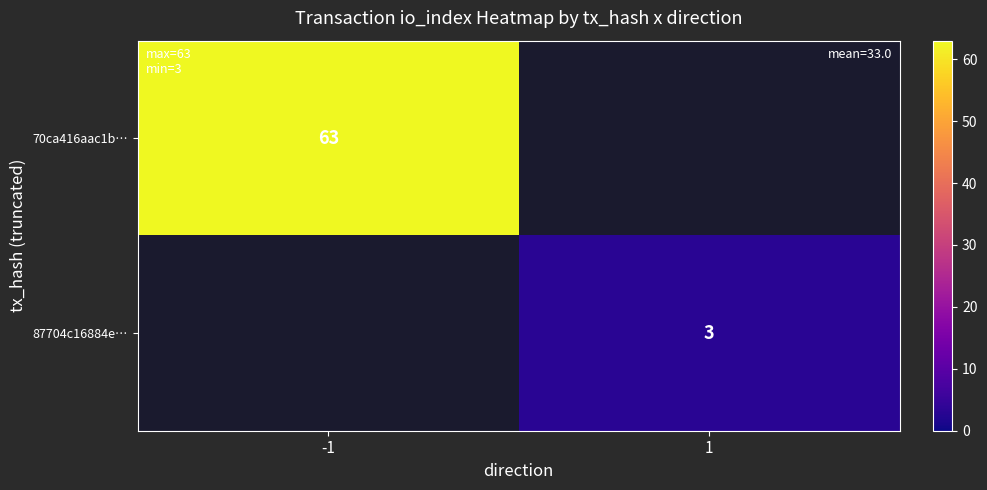

The 70ca416aac1b… series shows 24.4 at -1. True or false?

False